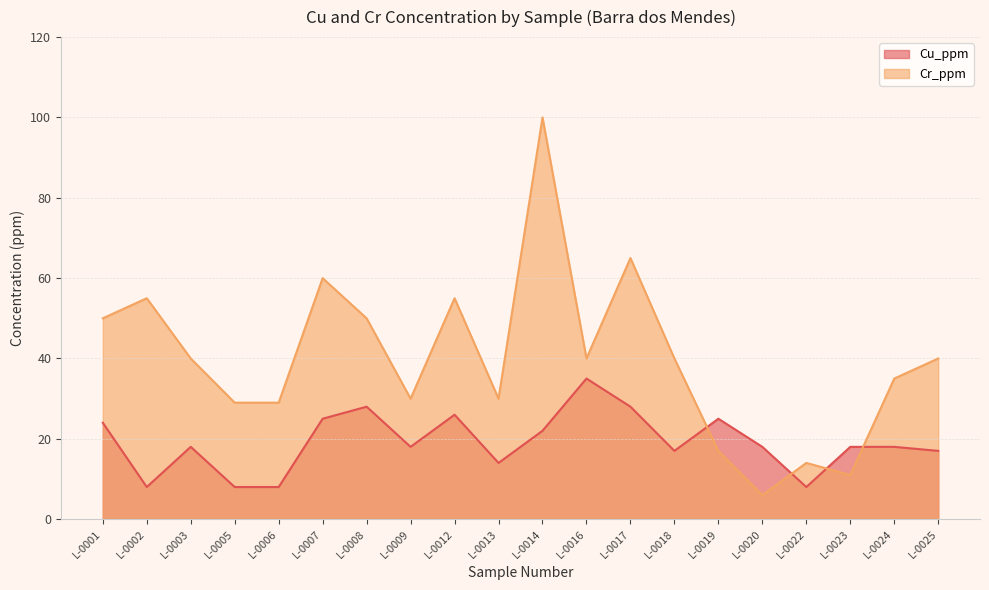

Rank the series by their maximum value, from lowest to highest.

Cu_ppm, Cr_ppm